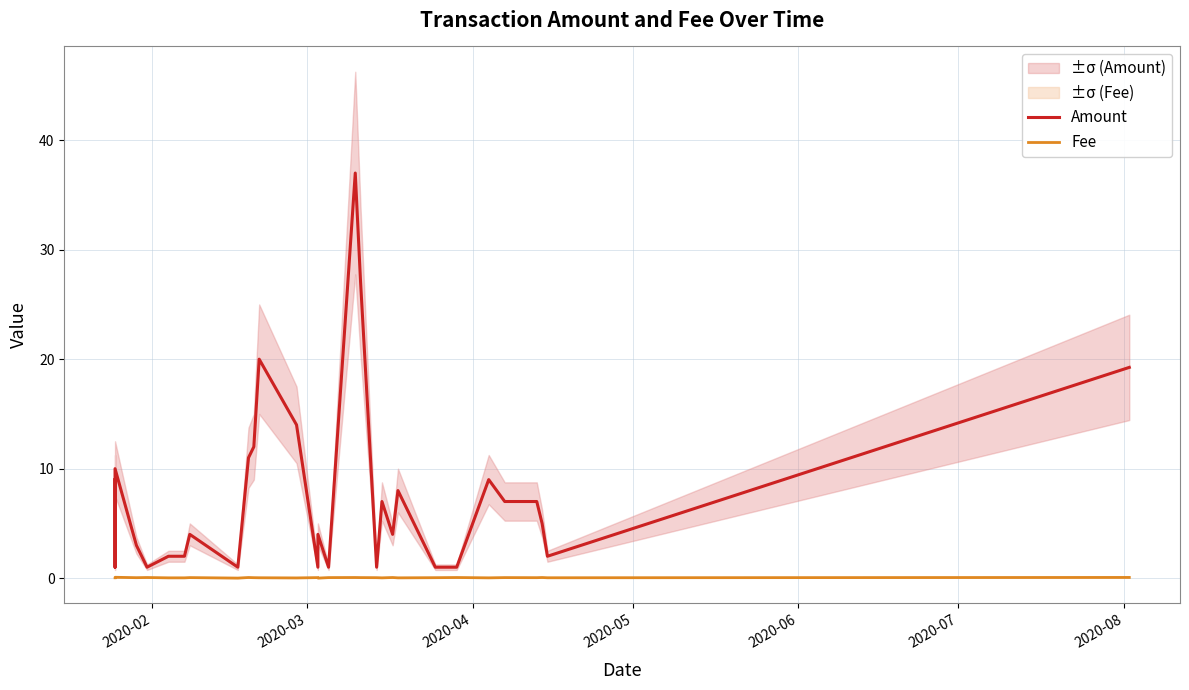

List the series in order of their peak value, lowest first.

Fee, Amount